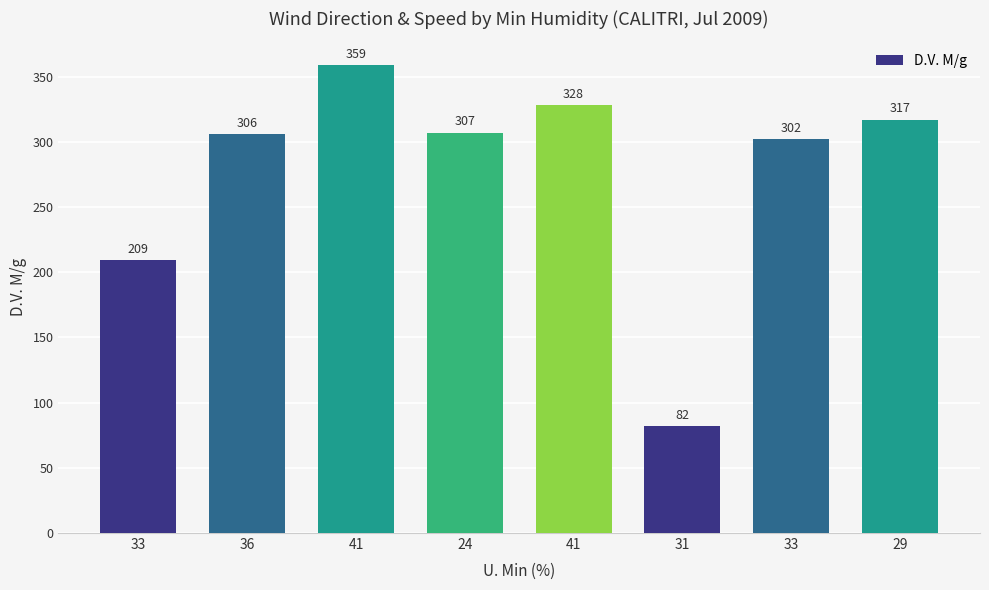

List the labels in order of value, smallest first.

31, 33, 33, 36, 24, 29, 41, 41